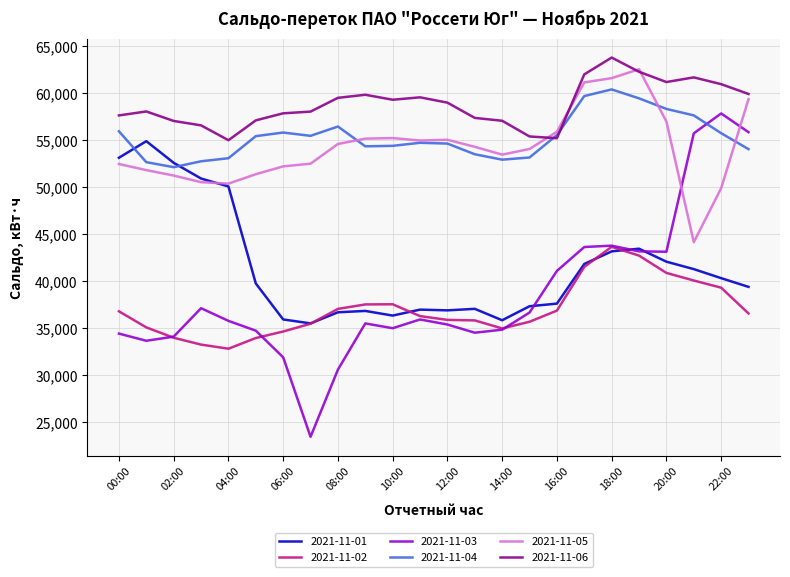

True or false: 2021-11-06 and 2021-11-02 cross at least once.

False